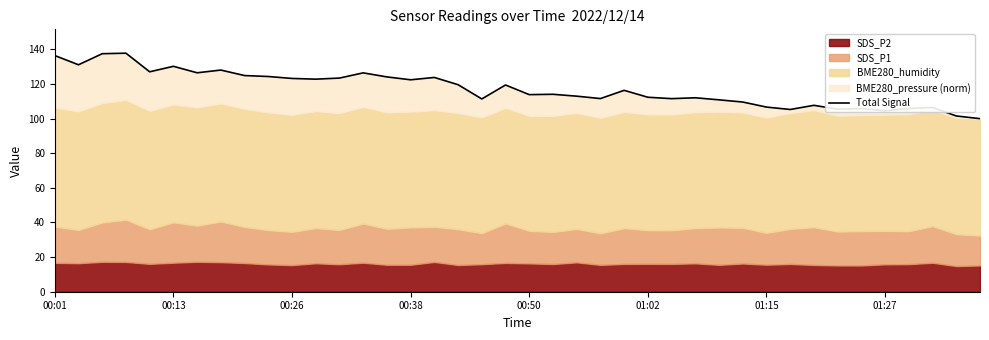

The value at 19 is 119.4. True or false?

True